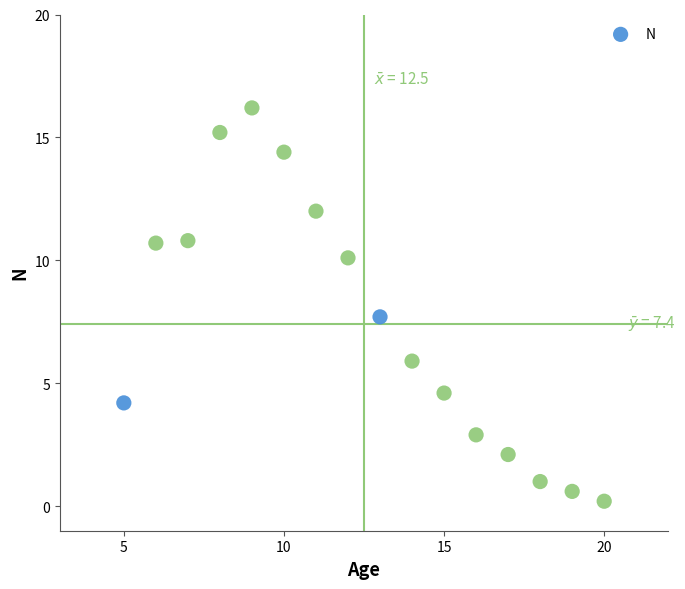

What Y value in the scatter plot is closest to 8?

7.7